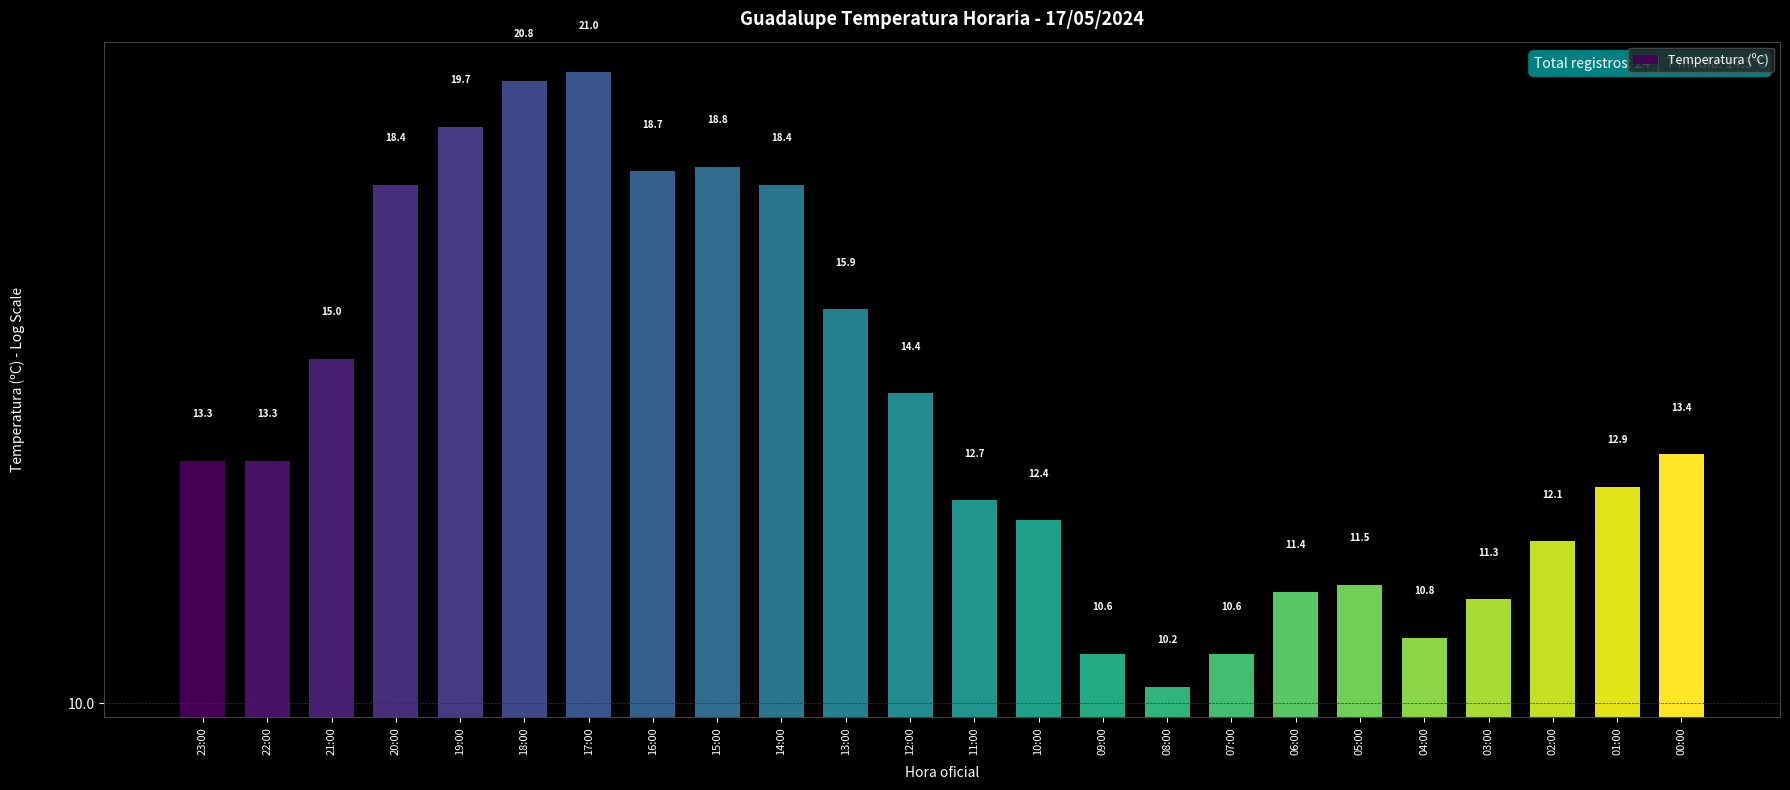

How many series are shown in this chart?

1